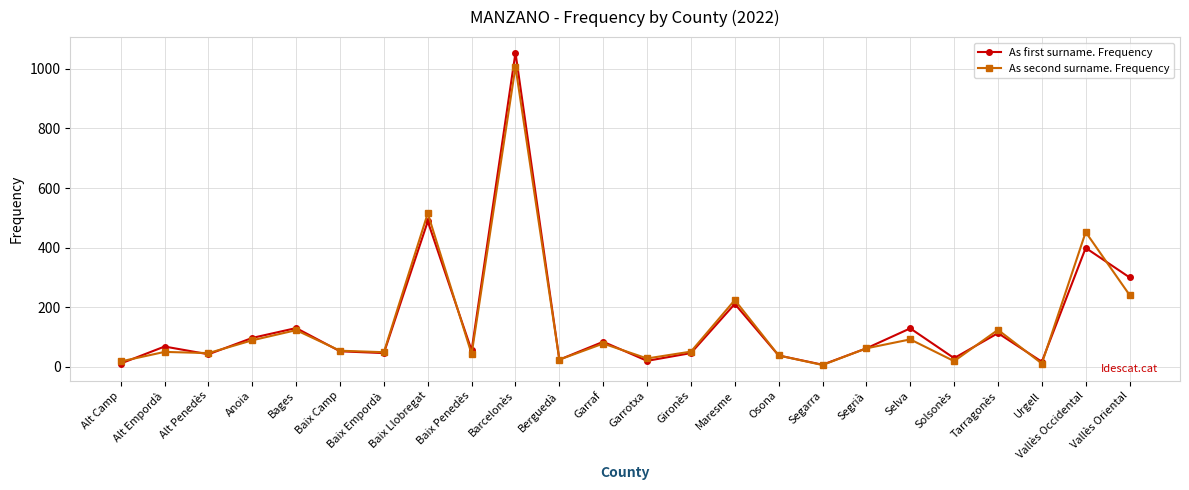

What are all the series names shown in the legend?

As first surname. Frequency, As second surname. Frequency